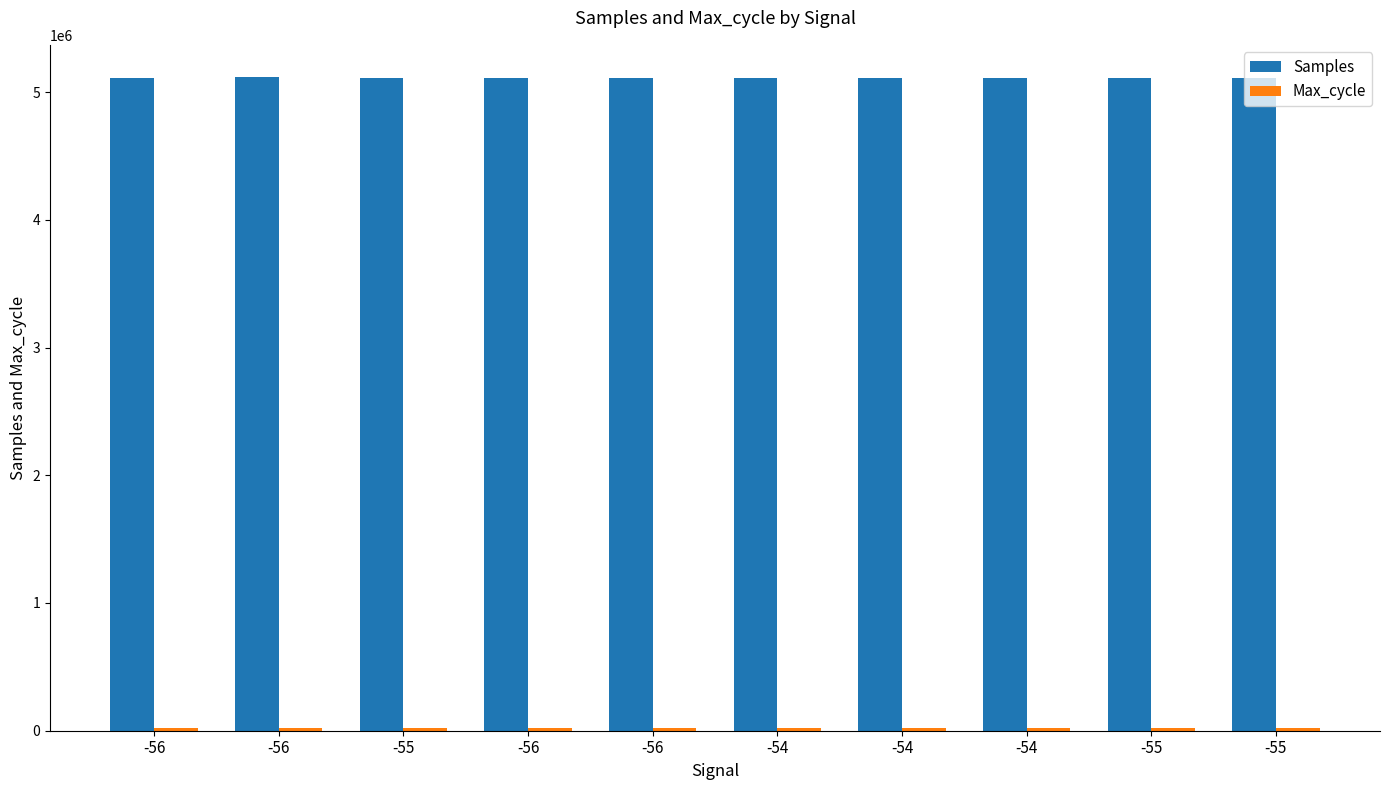

Reading left to right, what are all the values shown in this chart?

Samples: 5113364	5113812	5113309	5113362	5113301	5113234	5113511	5113397	5113481	5113078
Max_cycle: 19927	19907	20303	19908	19938	19930	19907	19959	19960	20301